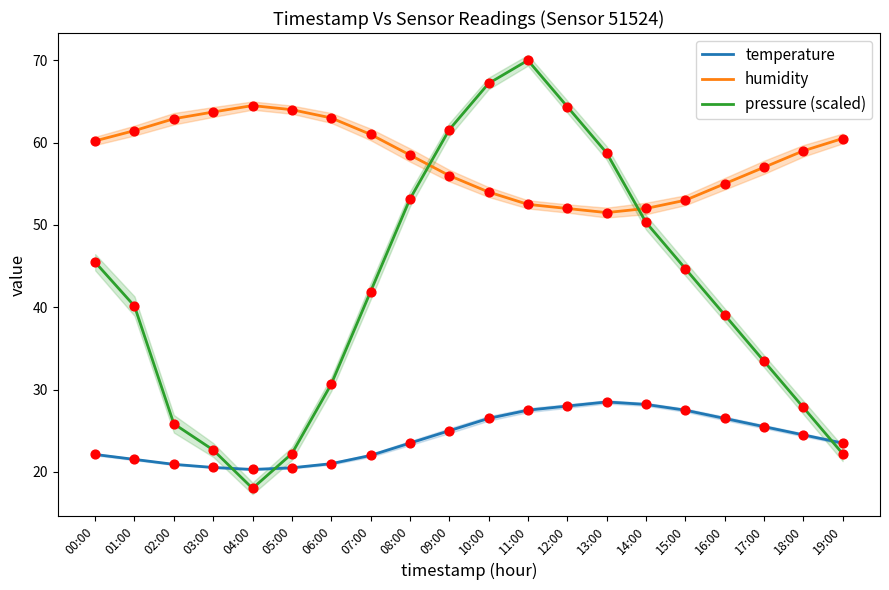

Which series reaches the maximum Y coordinate?

pressure (scaled)